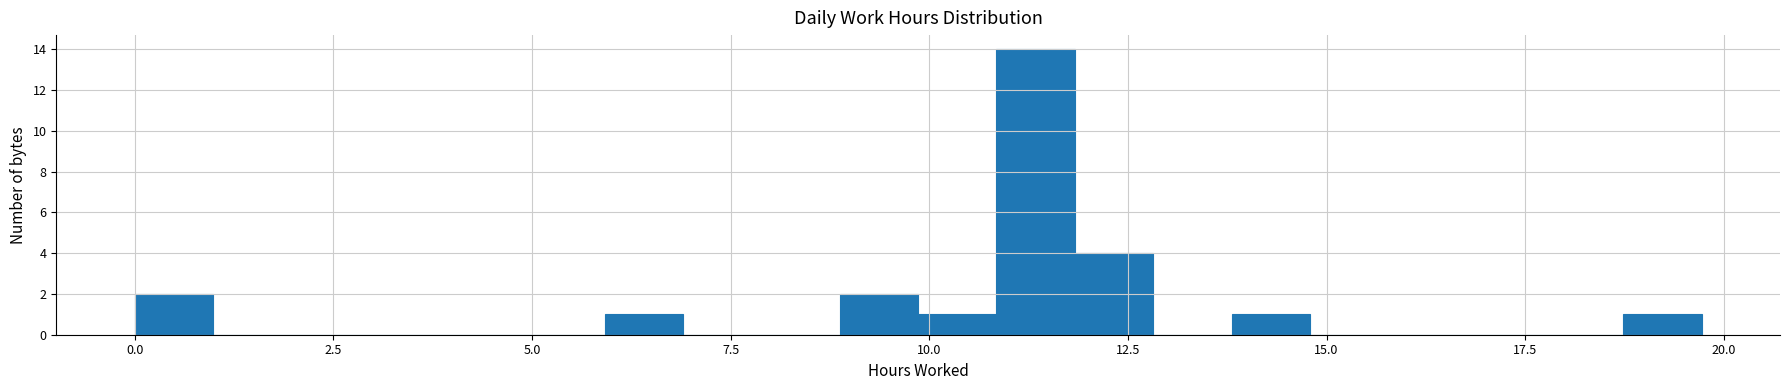

Read against the x-axis, roughly where is the centre of the tallest bar?

11.5